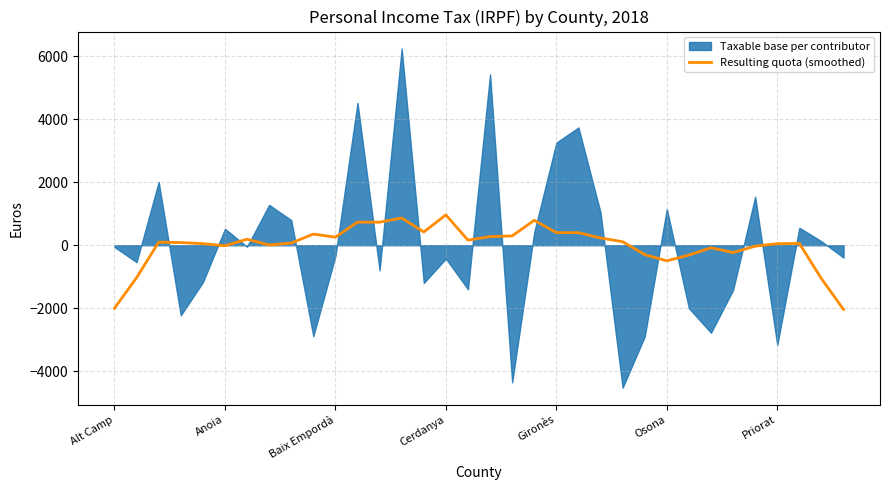

How many negative values are there?

11